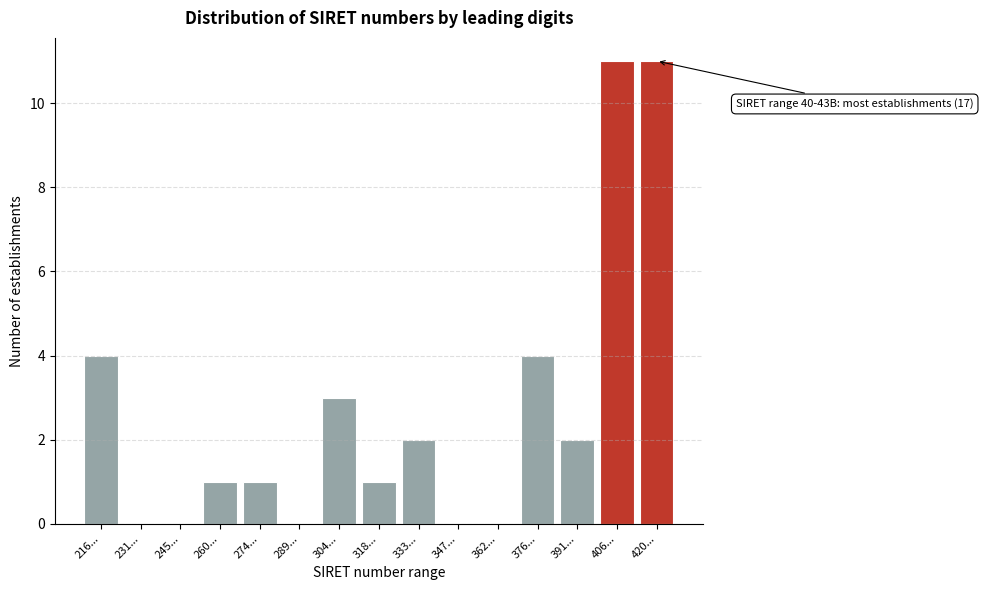

Reading right to left, list all the values displayed in this chart.

420...=11	406...=11	391...=2	376...=4	362...=0	347...=0	333...=2	318...=1	304...=3	289...=0	274...=1	260...=1	245...=0	231...=0	216...=4